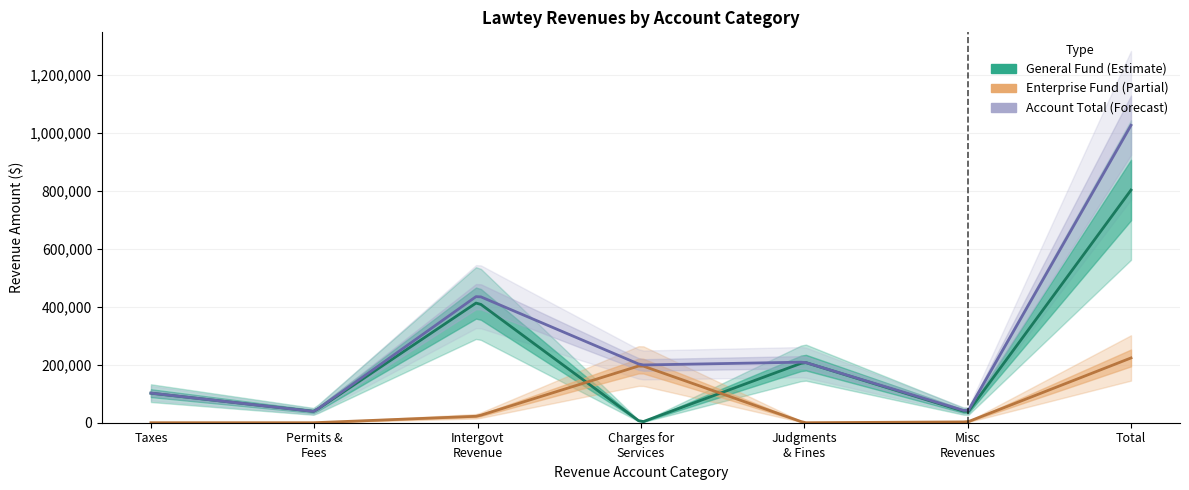

List the labels in order of Enterprise value, largest first.

Total, Charges for Services, Intergovernmental Revenue, Miscellaneous Revenues, Taxes, Permits, Fees & Special Assessments, Judgments, Fines & Forfeits